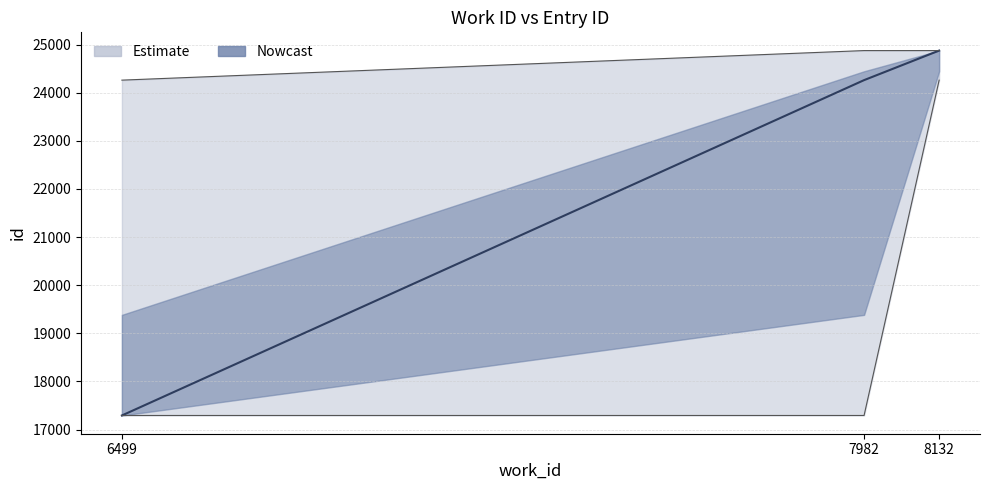

Where is id_upper nearest to the value 24567?

6499